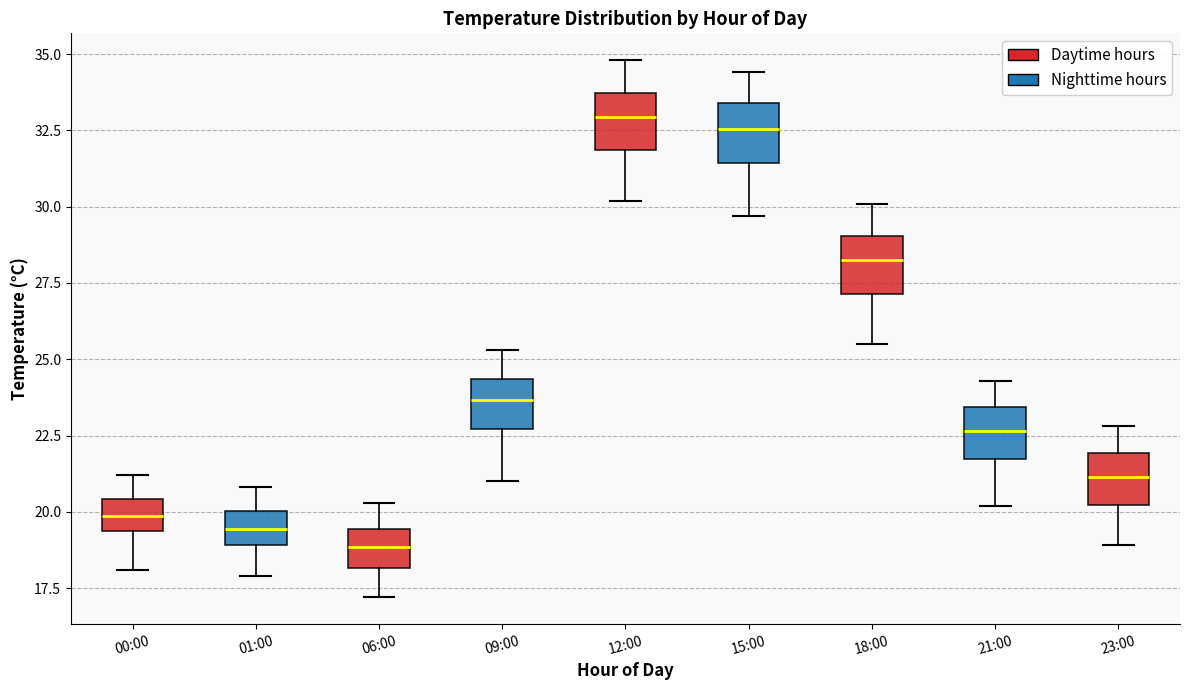

Reading left to right, transcribe this box plot: for each box, give where its median line is, the range the box spans, and where its two whiskers end, as read against the y-axis. The values are not printed on the chart, so give them approximately, as read against the axis.

00:00: median 20.0, box 19.5 to 20.5, whiskers 18.0 to 21.0
01:00: median 19.5, box 19.0 to 20.0, whiskers 18.0 to 21.0
06:00: median 19.0, box 18.0 to 19.5, whiskers 17.0 to 20.5
09:00: median 23.5, box 22.5 to 24.5, whiskers 21.0 to 25.5
12:00: median 33.0, box 32.0 to 33.5, whiskers 30.0 to 35.0
15:00: median 32.5, box 31.5 to 33.5, whiskers 29.5 to 34.5
18:00: median 28.5, box 27.0 to 29.0, whiskers 25.5 to 30.0
21:00: median 22.5, box 21.5 to 23.5, whiskers 20.0 to 24.5
23:00: median 21.0, box 20.0 to 22.0, whiskers 19.0 to 23.0